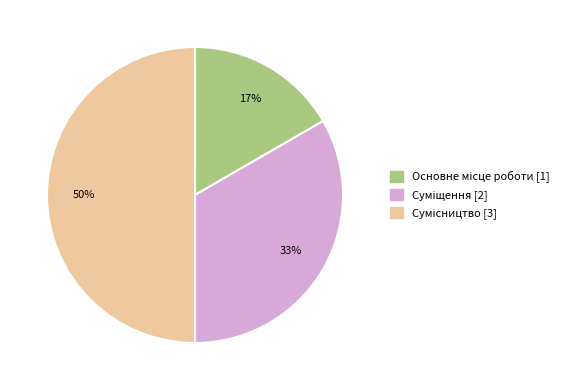

To the nearest percent, what is the difference between the largest and smallest slice percentages?

33%